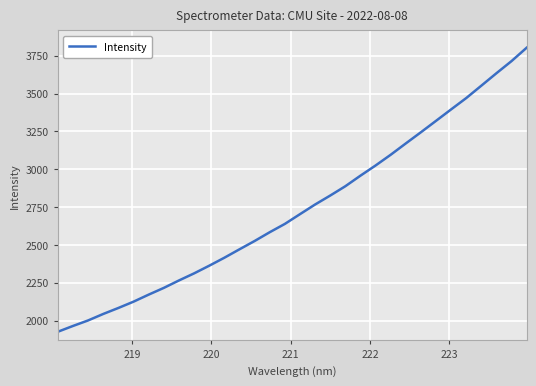

What is the smallest value displayed?

1926.0